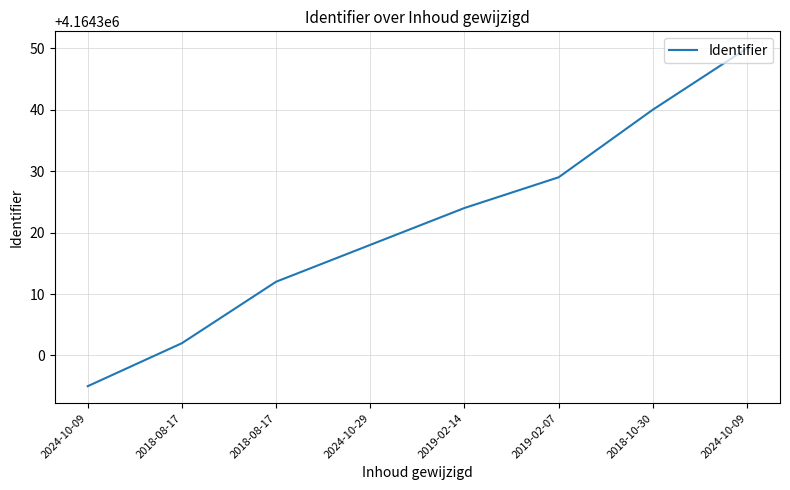

How many values are below 4164324?

4